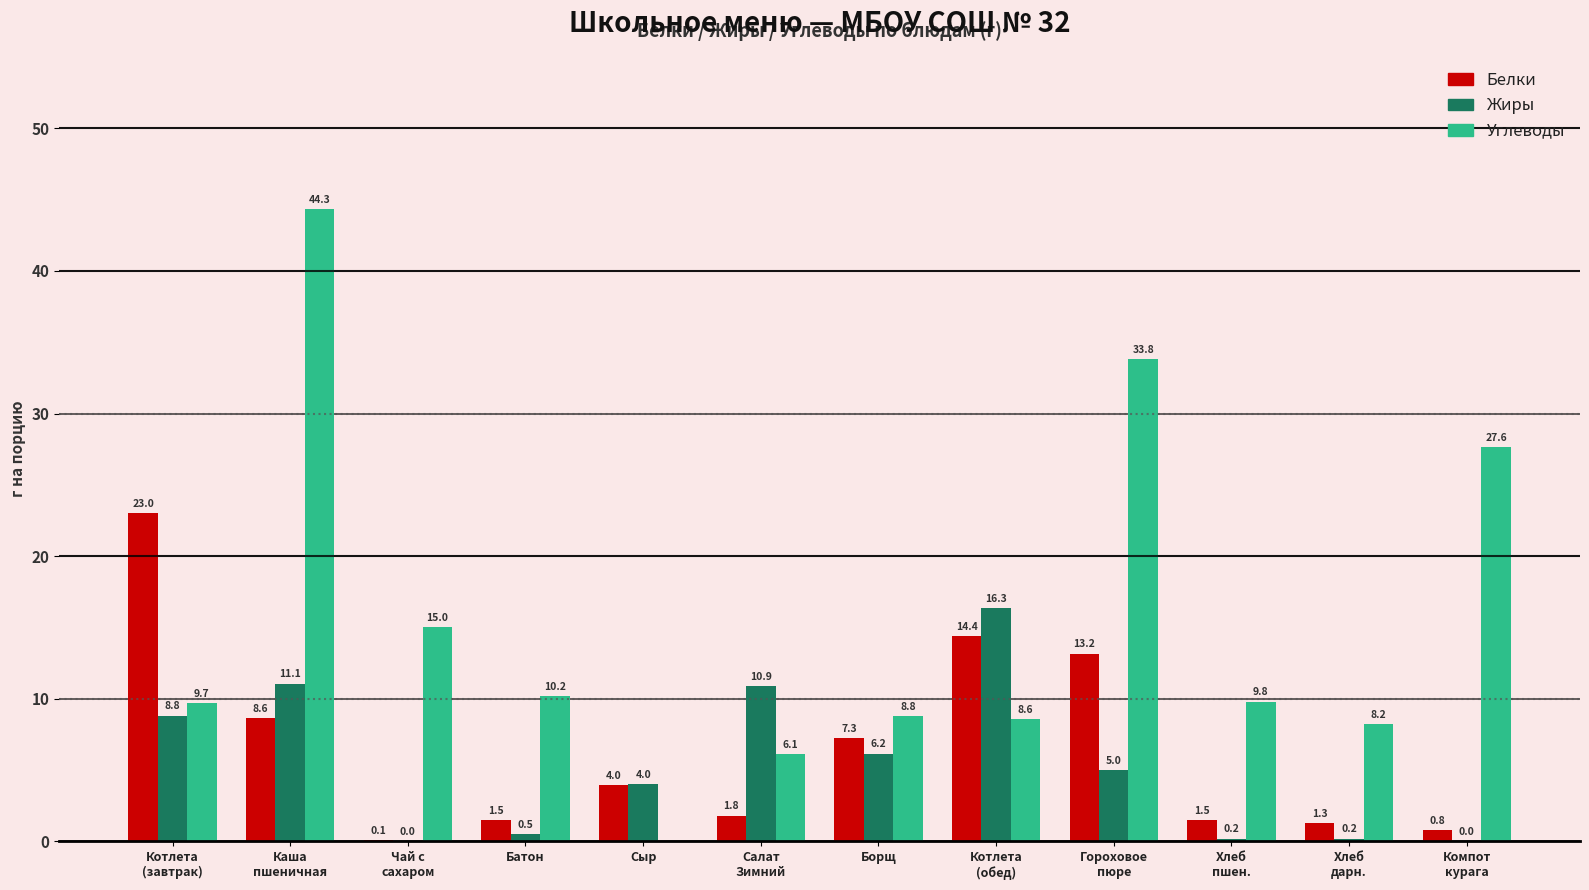

Which series has the largest total across all categories?

Углеводы